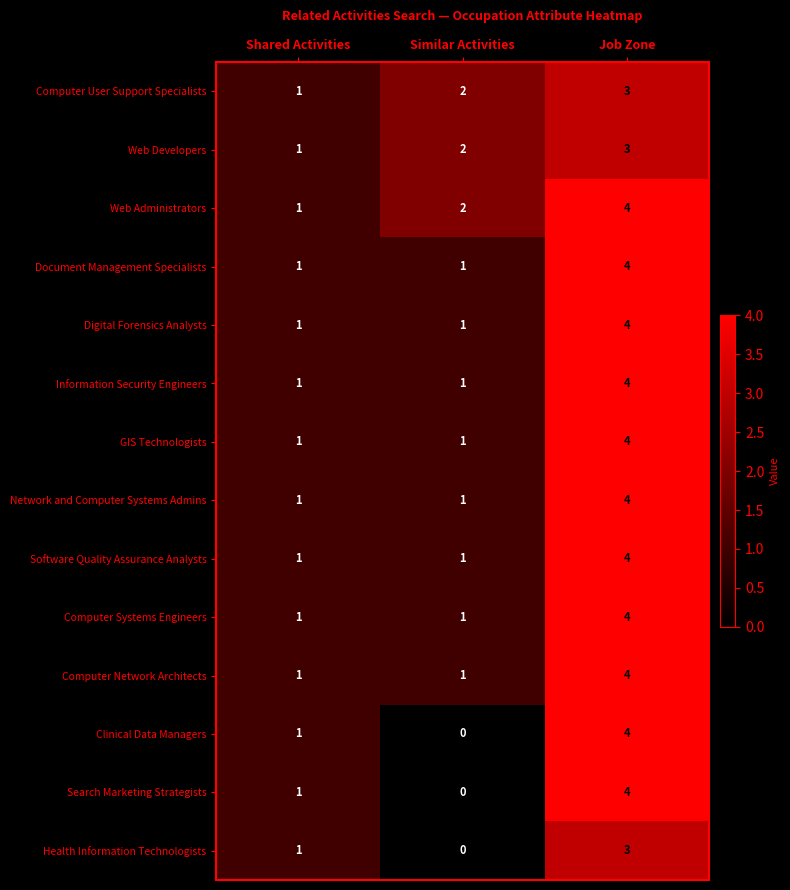

Count the number of categories in the chart.

3